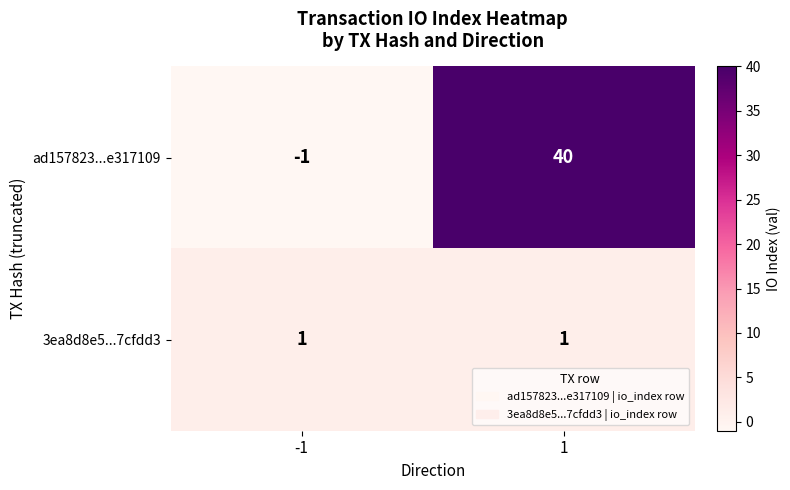

What is the sum of the ad157823...e317109 values at -1 and 1?

39